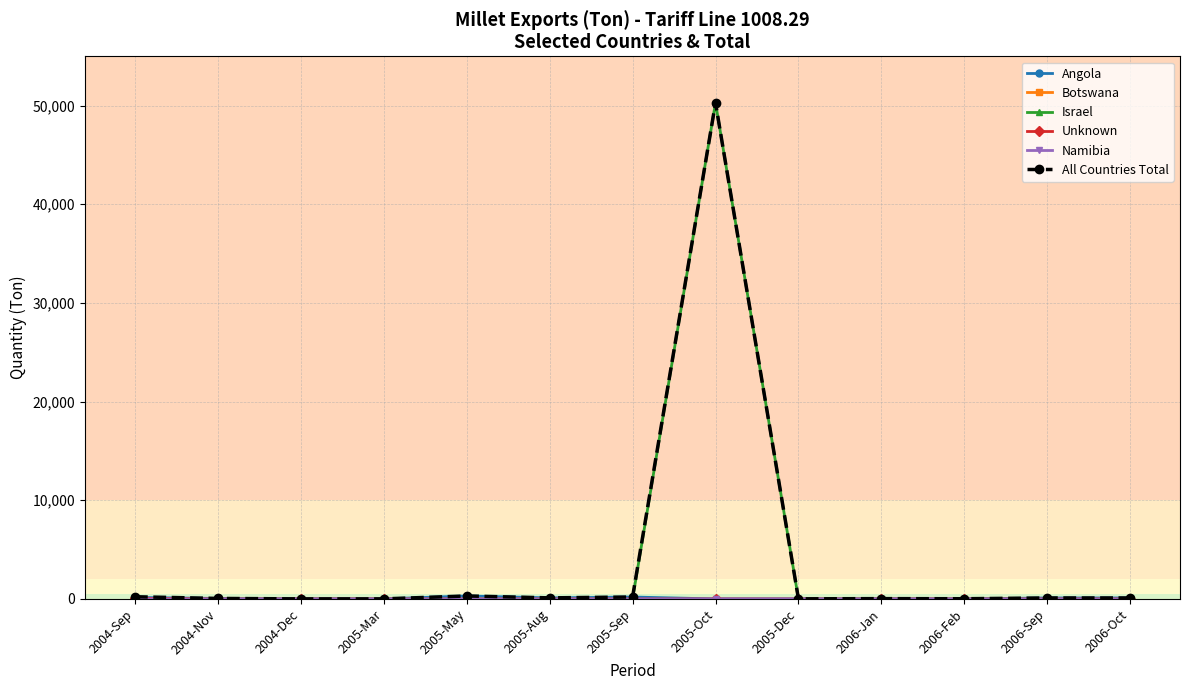

What is the total value across all series at 2005-May?

602